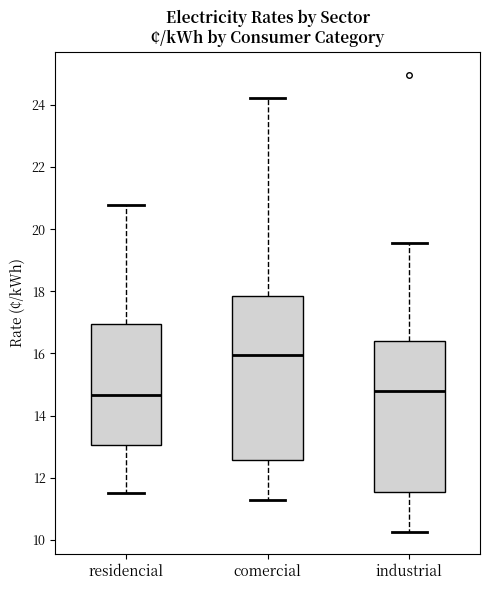

Reading left to right, read every box against the y-axis: the position of its median line, the range the box covers, and the ends of its whiskers. The values are not printed on the chart, so give them approximately, as read against the axis.

residencial: median 14.6, box 13.0 to 17.0, whiskers 11.4 to 20.8
comercial: median 16.0, box 12.6 to 17.8, whiskers 11.2 to 24.2
industrial: median 14.8, box 11.6 to 16.4, whiskers 10.2 to 19.6